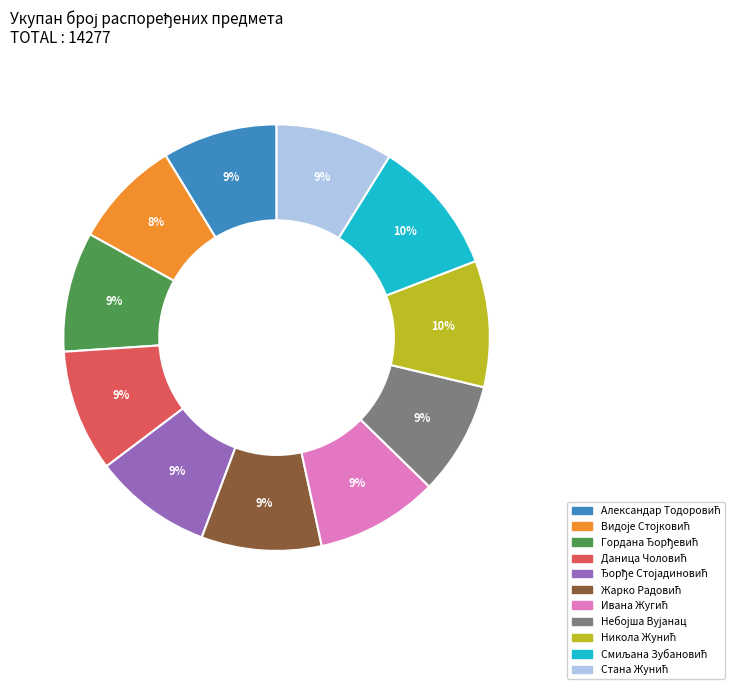

Is there any slice that represents more than half of the pie?

No